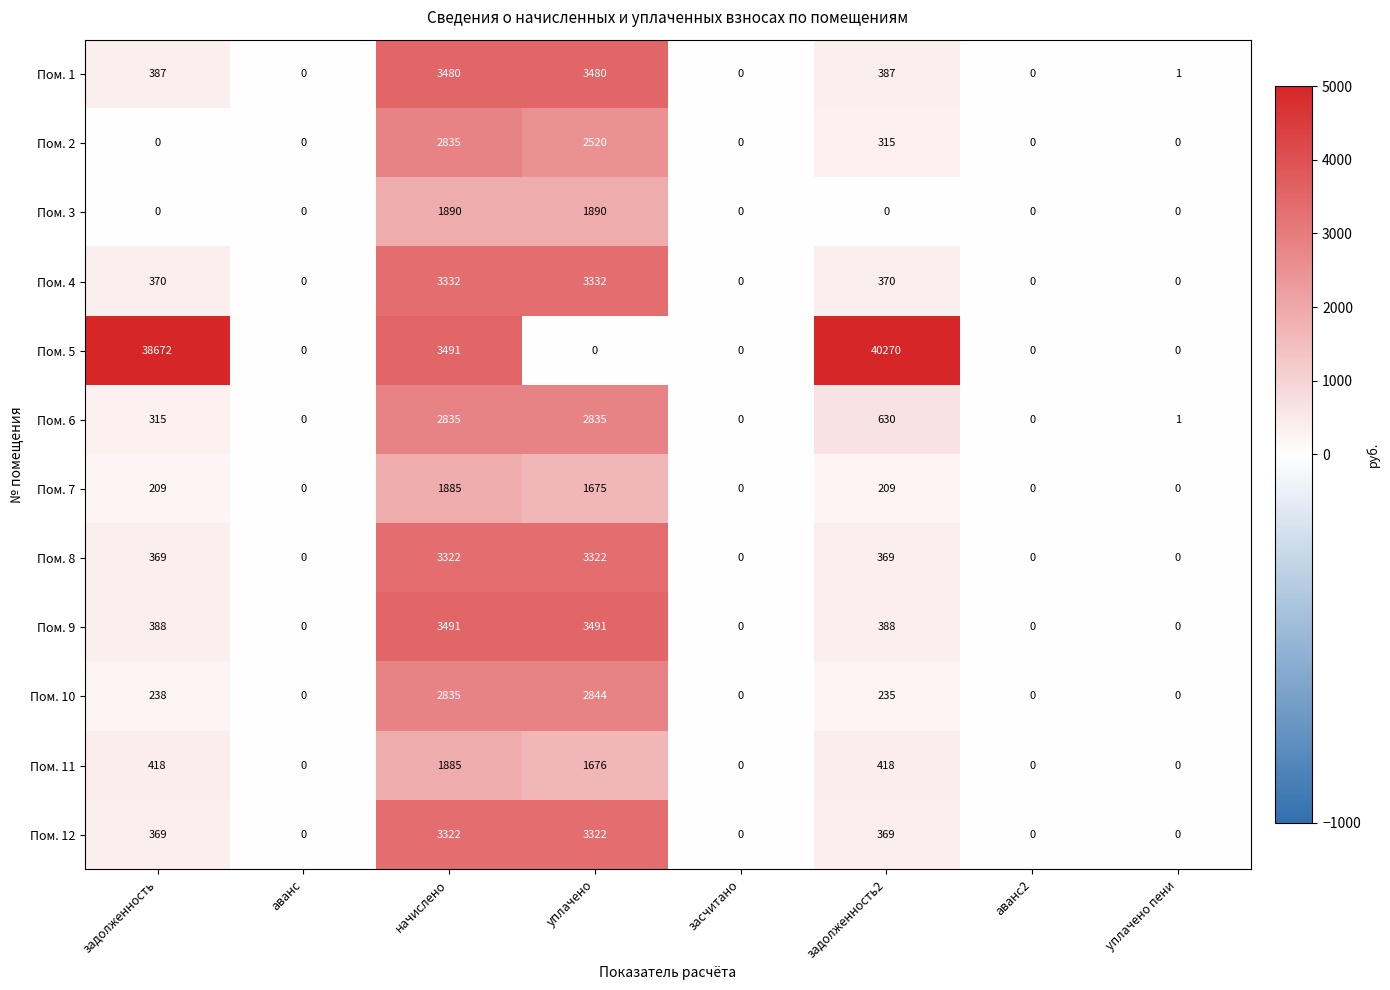

What is the greatest value displayed?

40270